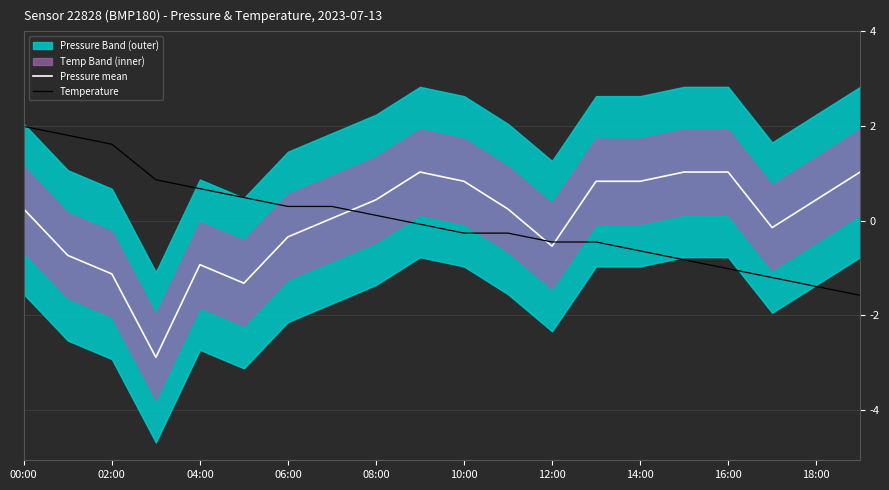

List the series in order of their peak value, lowest first.

Pressure mean, Temperature